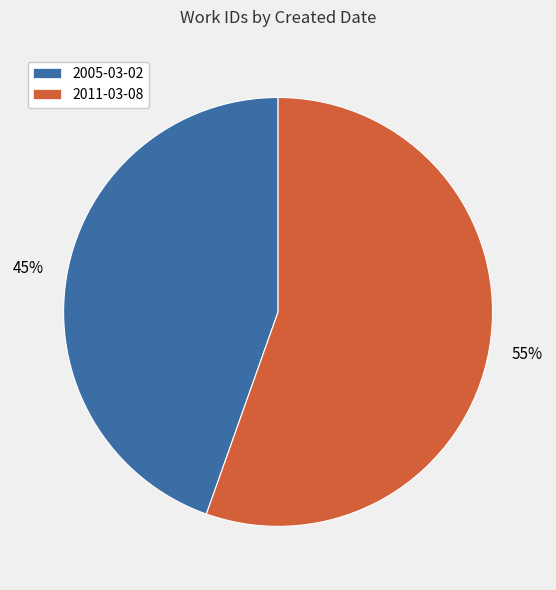

To the nearest percent, what is the average slice percentage?

50%